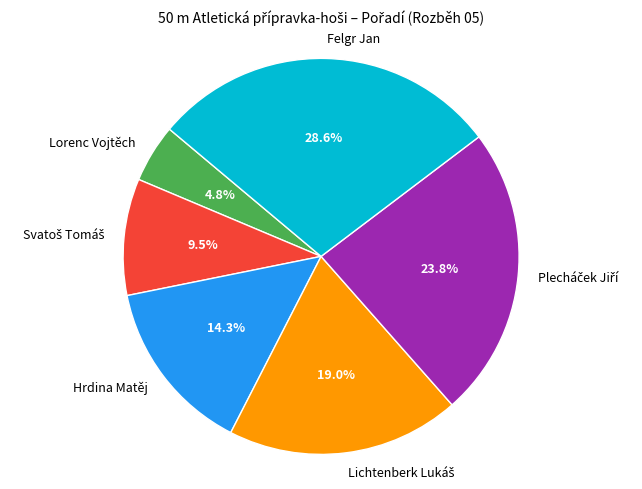

Do Felgr Jan and Hrdina Matěj together represent more than half of the pie?

No